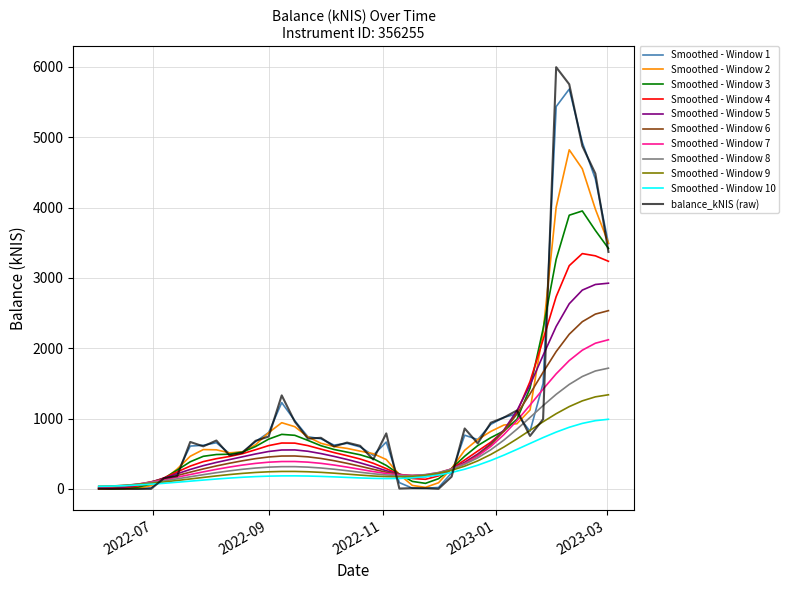

Which series has the largest range (max minus min)?

balance_kNIS (raw)